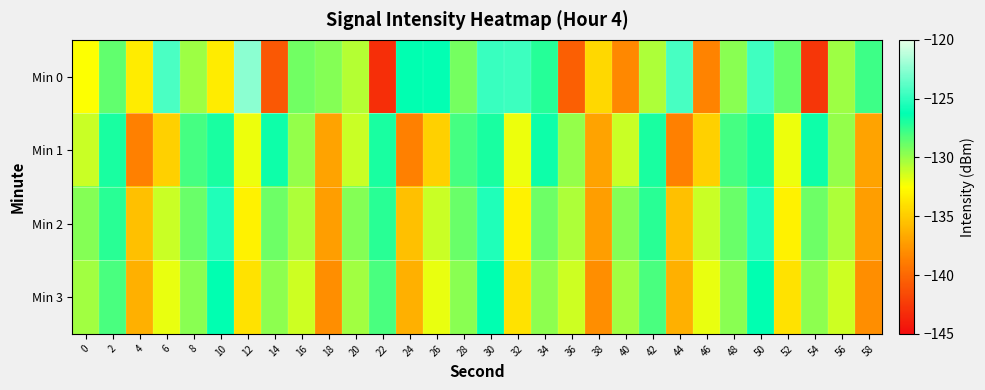

At which category does the chart reach its minimum across all series?

22